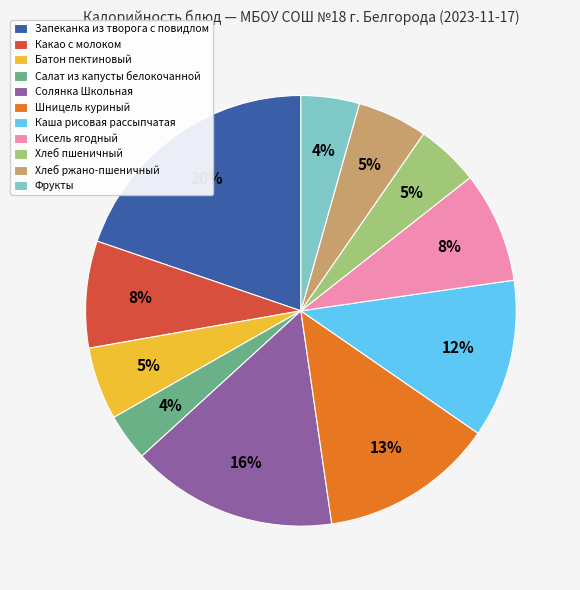

Is Хлеб пшеничный the majority of the pie?

No